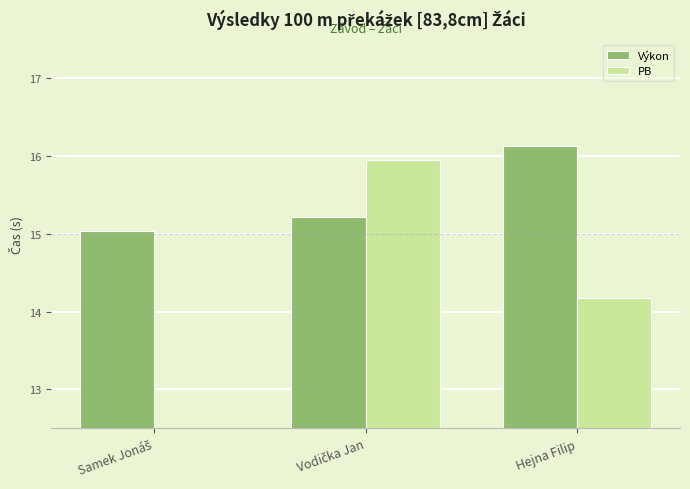

What is the difference between the PB values at Samek Jonáš and Hejna Filip?

14.2